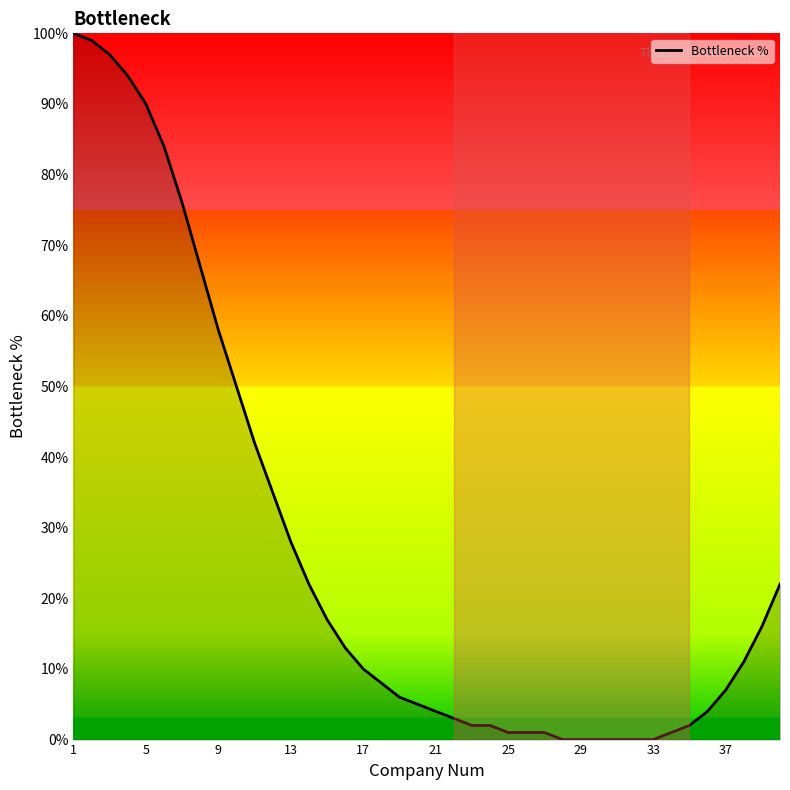

Reading left to right, what are all the values shown in this chart?

100	99	97	94	90	84	76	67	58	50	42	35	28	22	17	13	10	8	6	5	4	3	2	2	1	1	1	0	0	0	0	0	0	1	2	4	7	11	16	22